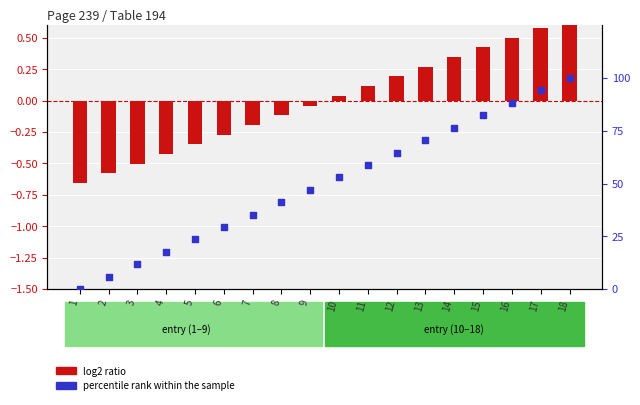

At which category is the sum across all series the highest?

18